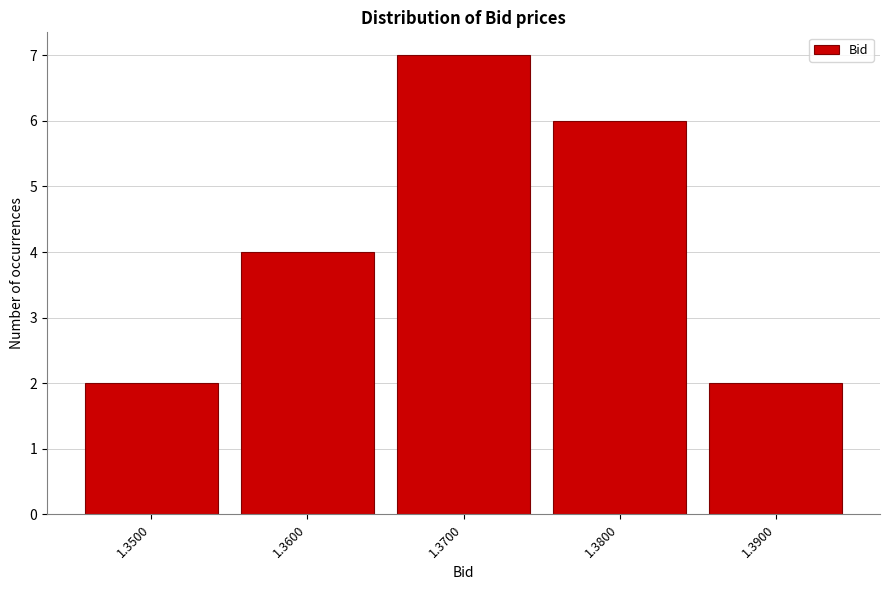

Which range on the x-axis has the tallest bar?

1.365 to 1.375